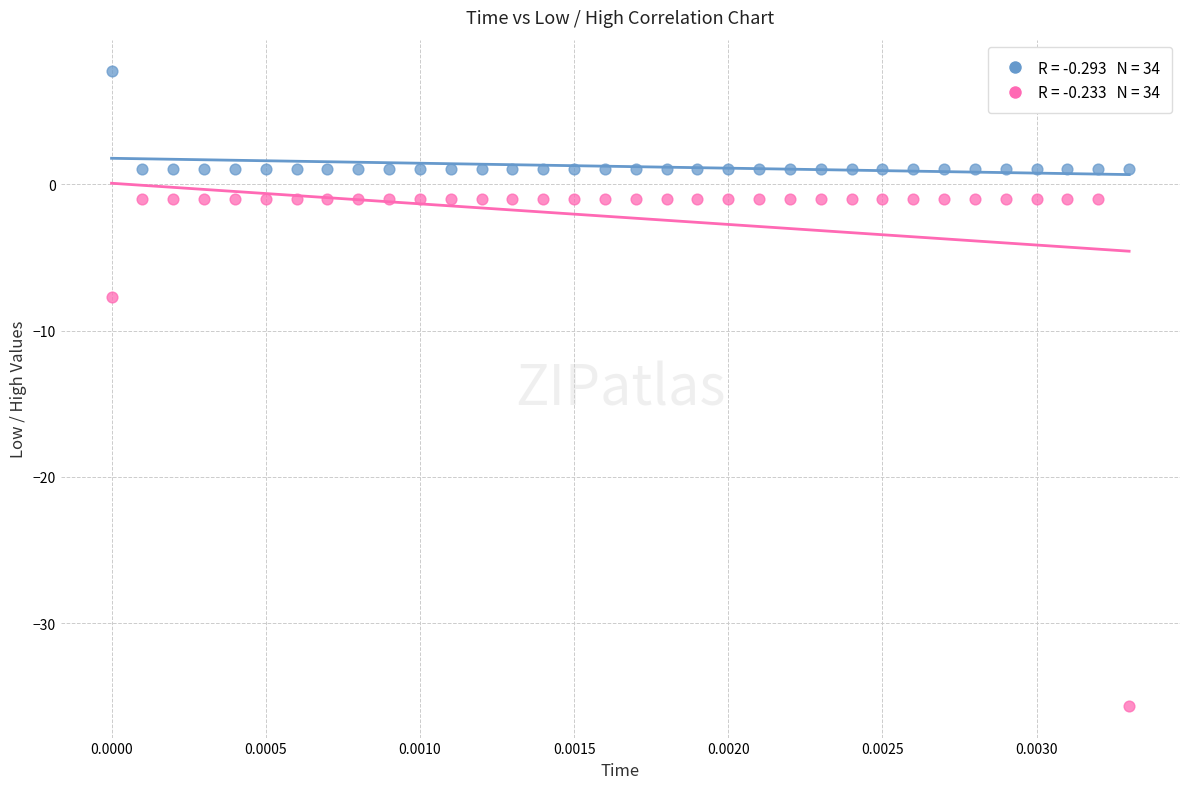

Across all series, what Y value is closest to -13?

-7.7